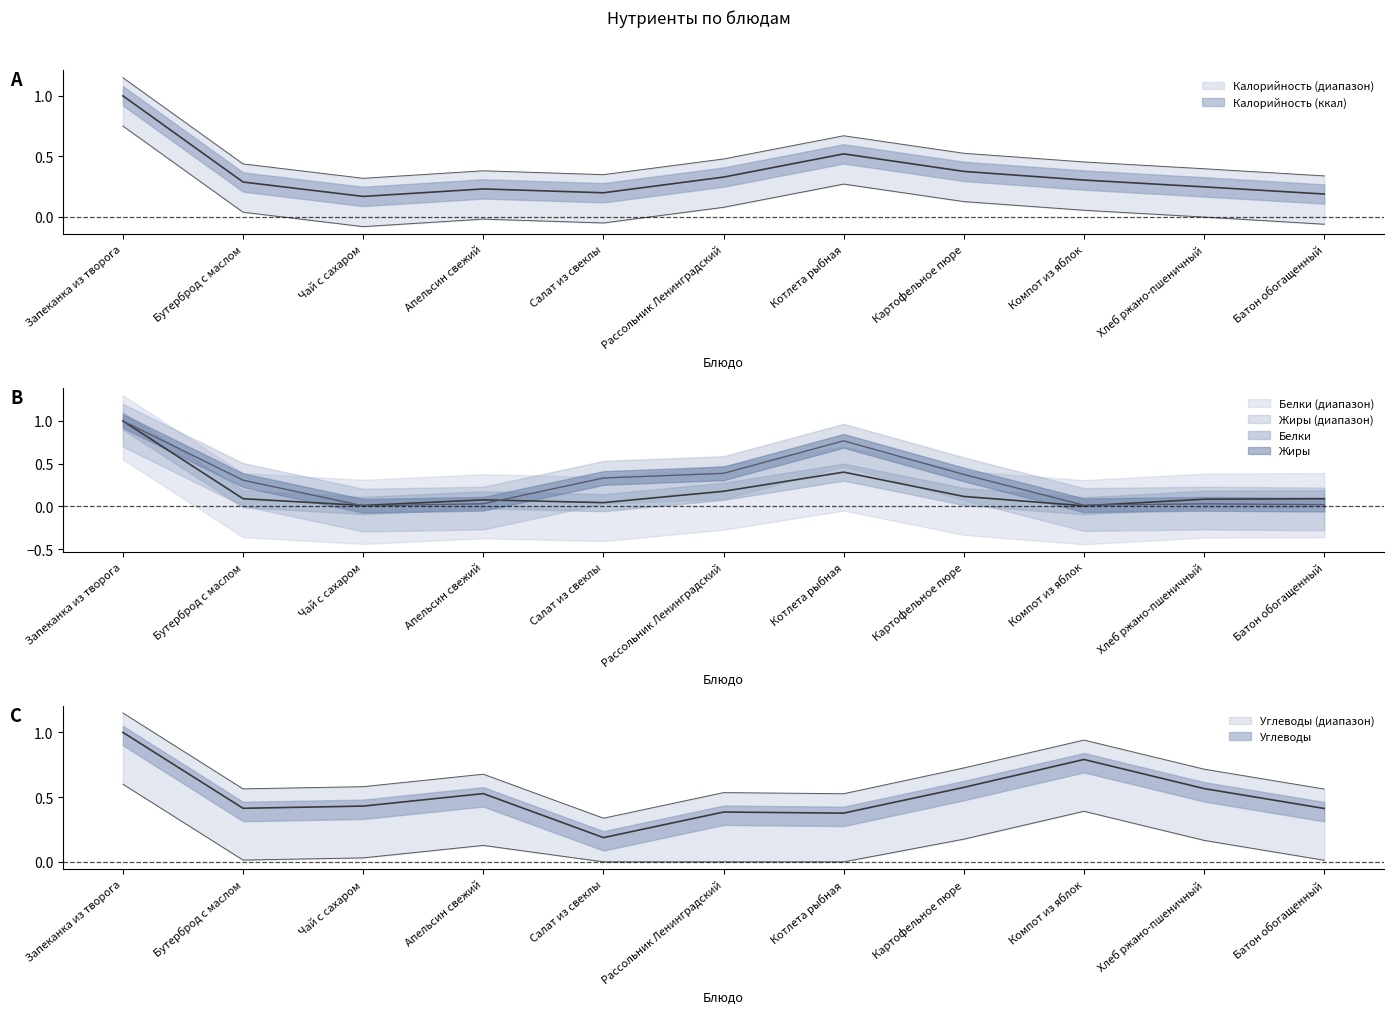

What is the maximum value for Белки?

1.0